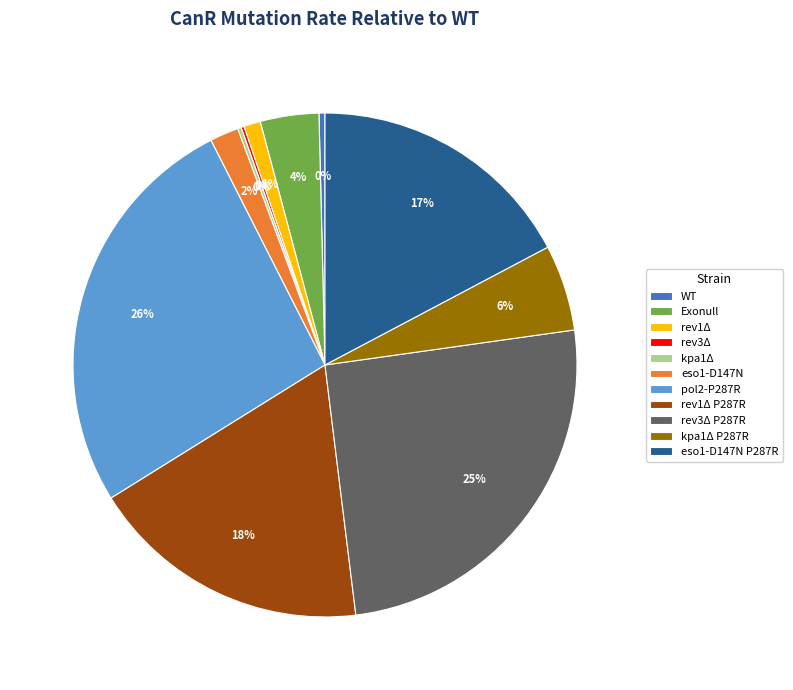

Combined, do rev1Δ P287R and WT account for over 50%?

No